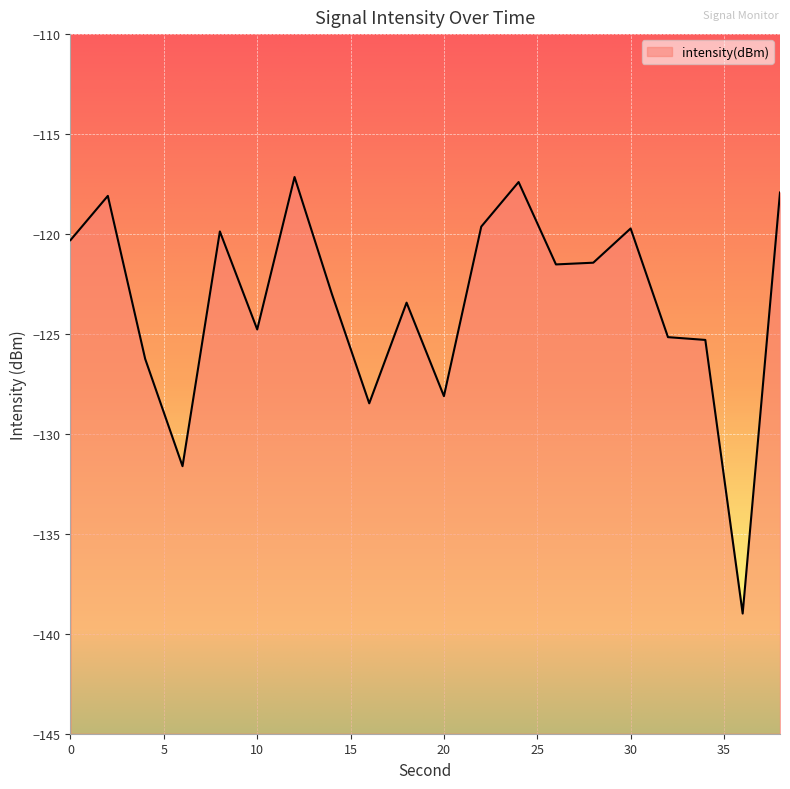

What is the change in value from 0 to 26?

-1.2